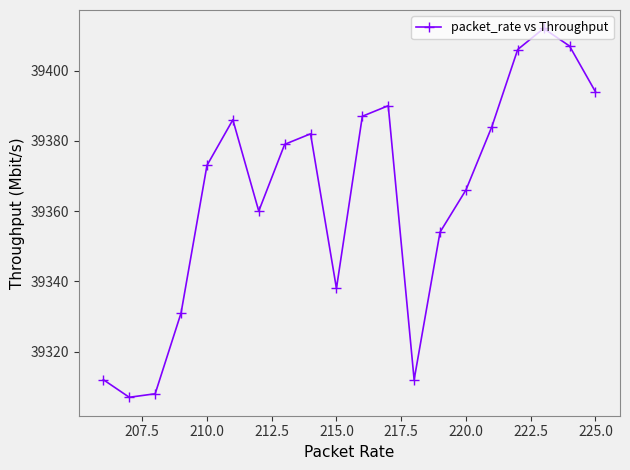

How many points are higher than both their immediate neighbors (excluding endpoints)?

4